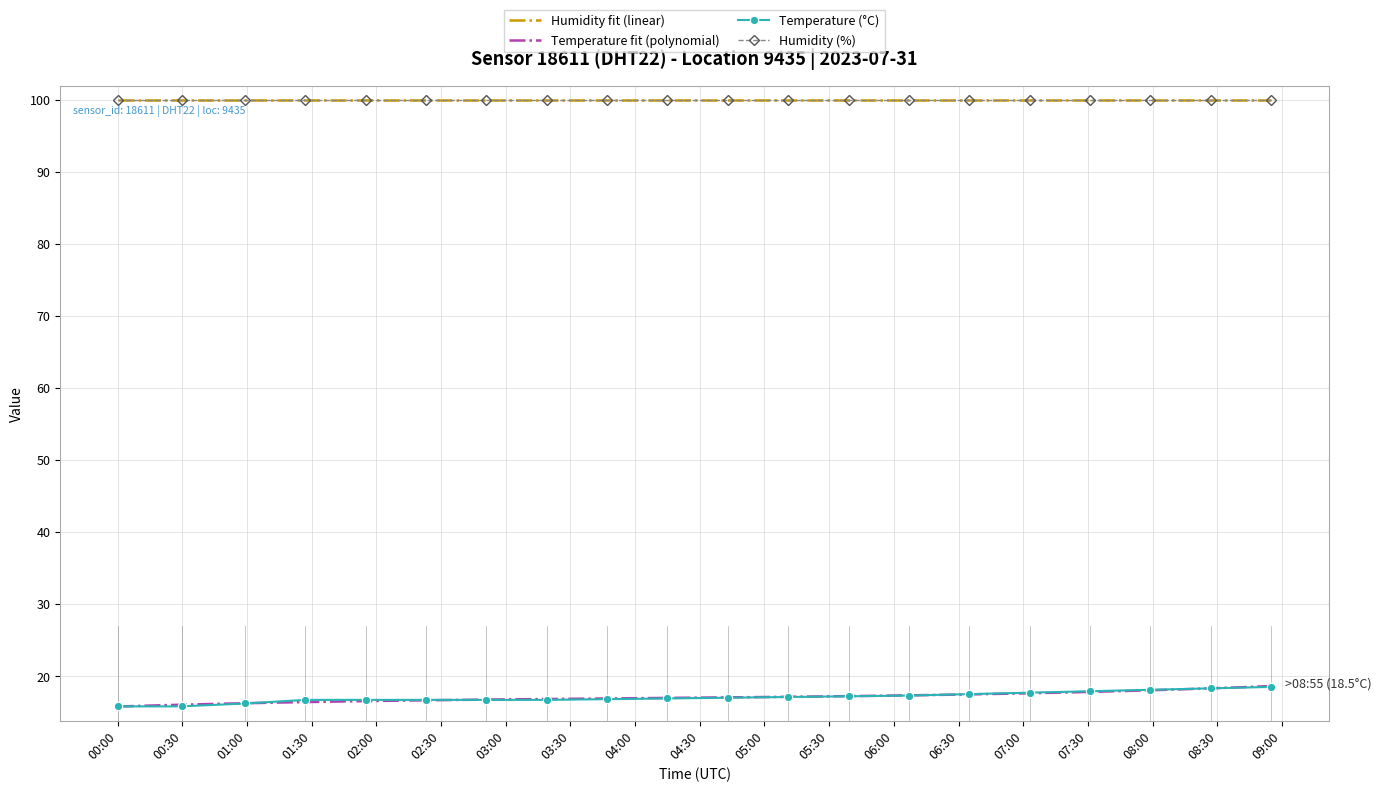

What is the value of the Temperature (°C) point at the 3rd from the left?

16.2